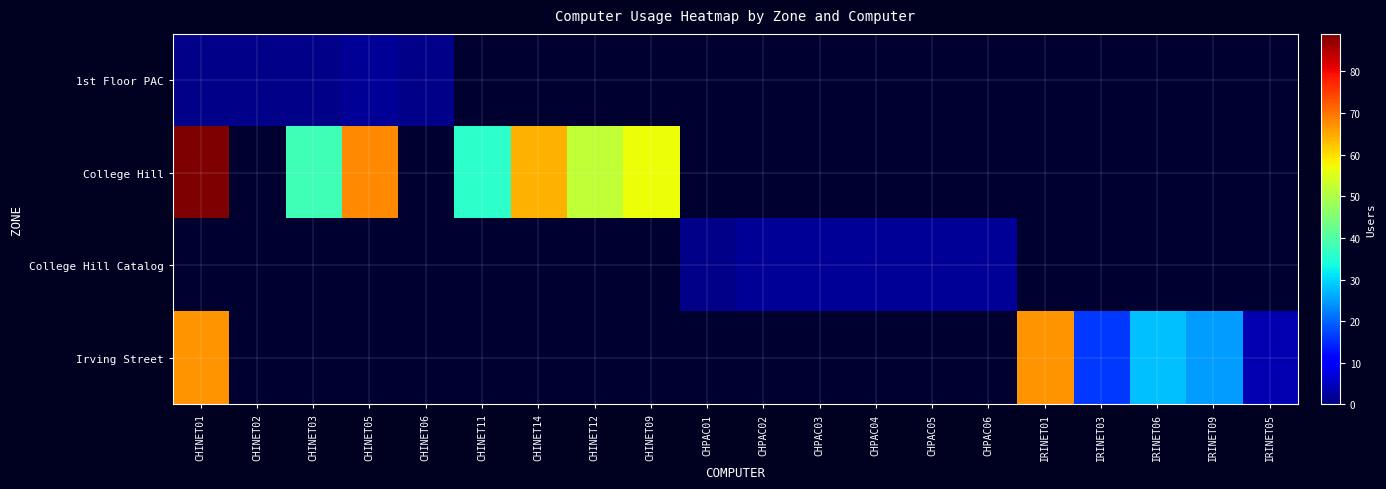

Which series has the largest range (max minus min)?

College Hill